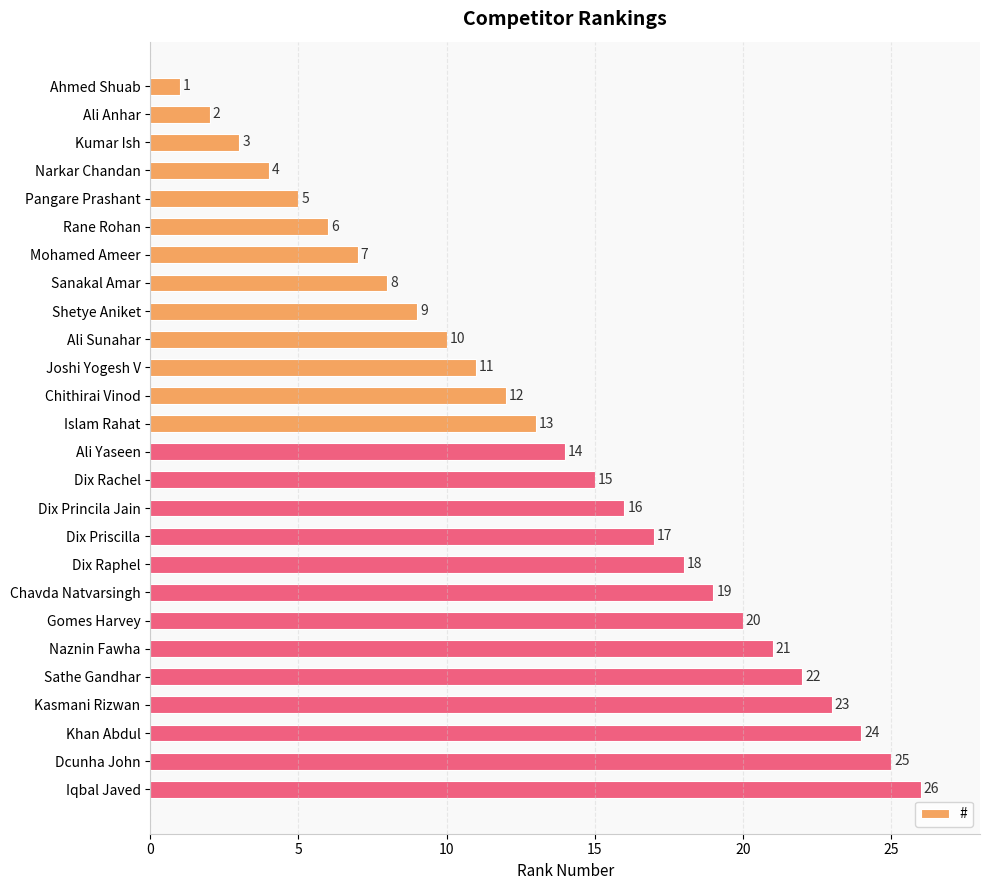

What position from the top is Sanakal Amar?

8